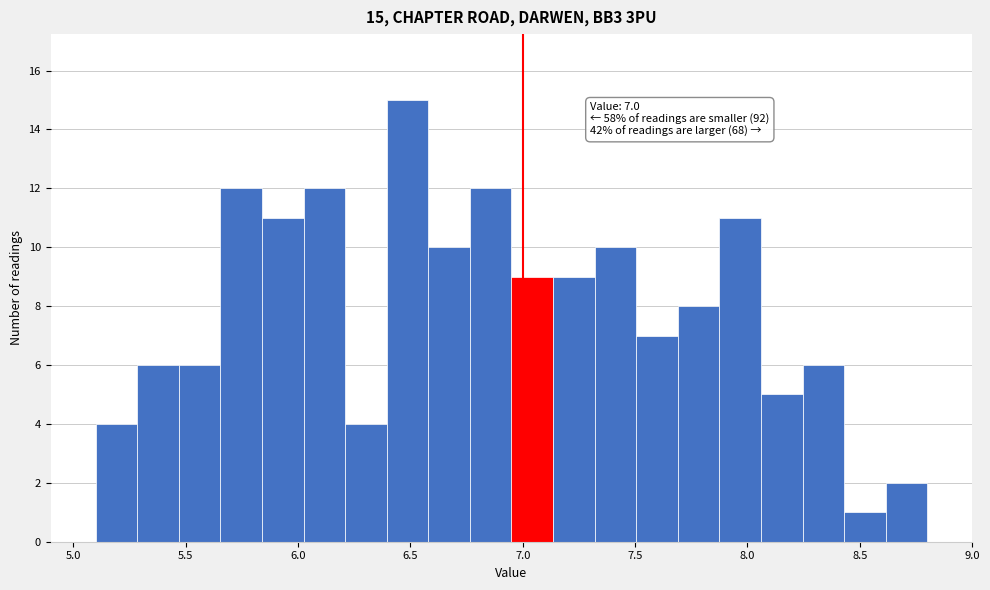

Around what value on the x-axis is the tallest bar? Give the approximate position of its centre, as read against the axis.

6.50